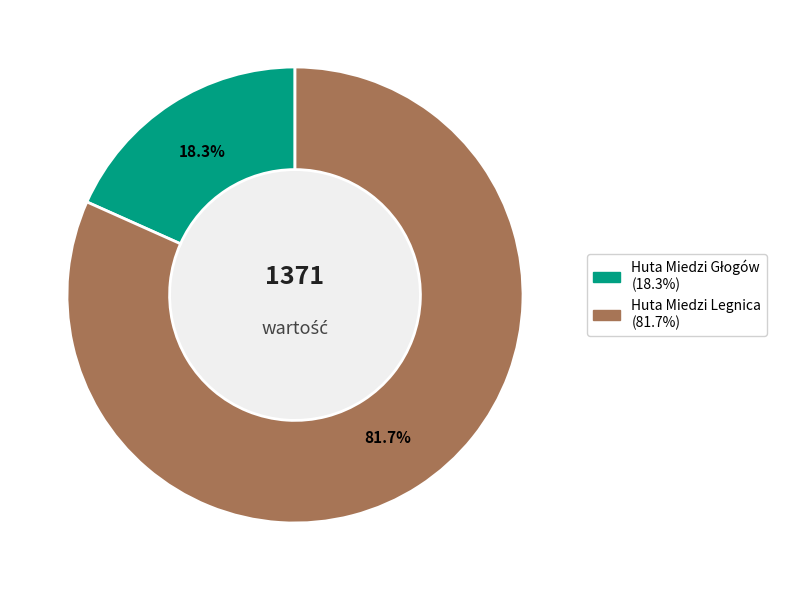

True or false: Huta Miedzi Legnica accounts for 91% of the total.

False